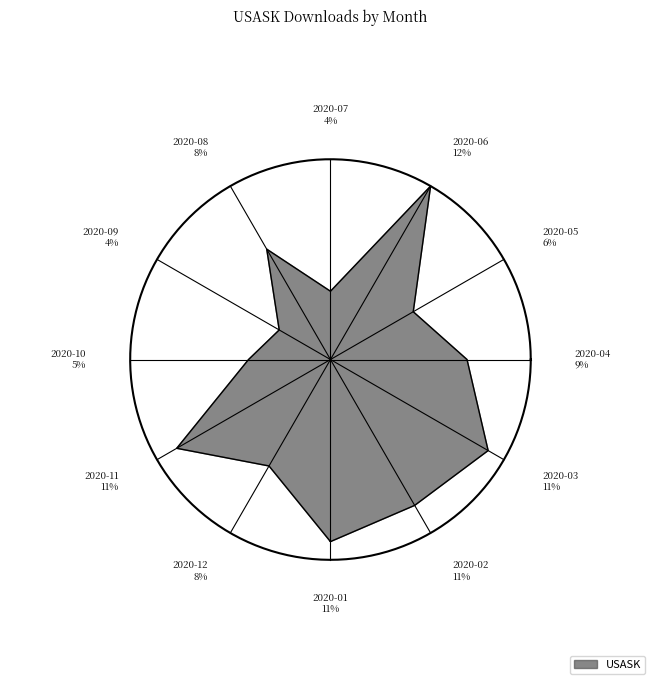

Which category has the smallest portion of the pie?

2020-09